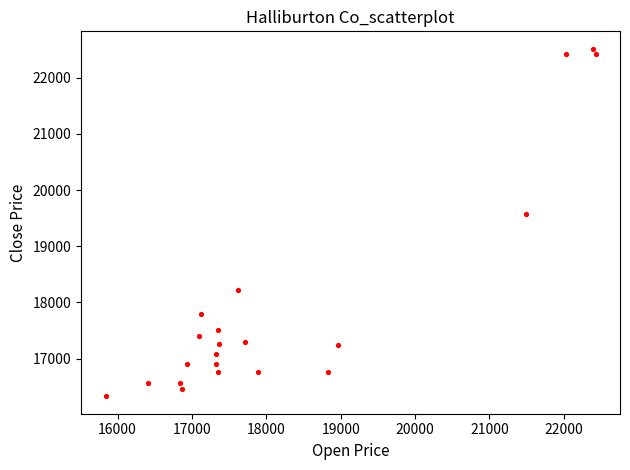

What Y value in the scatter plot is closest to 19422?

19566